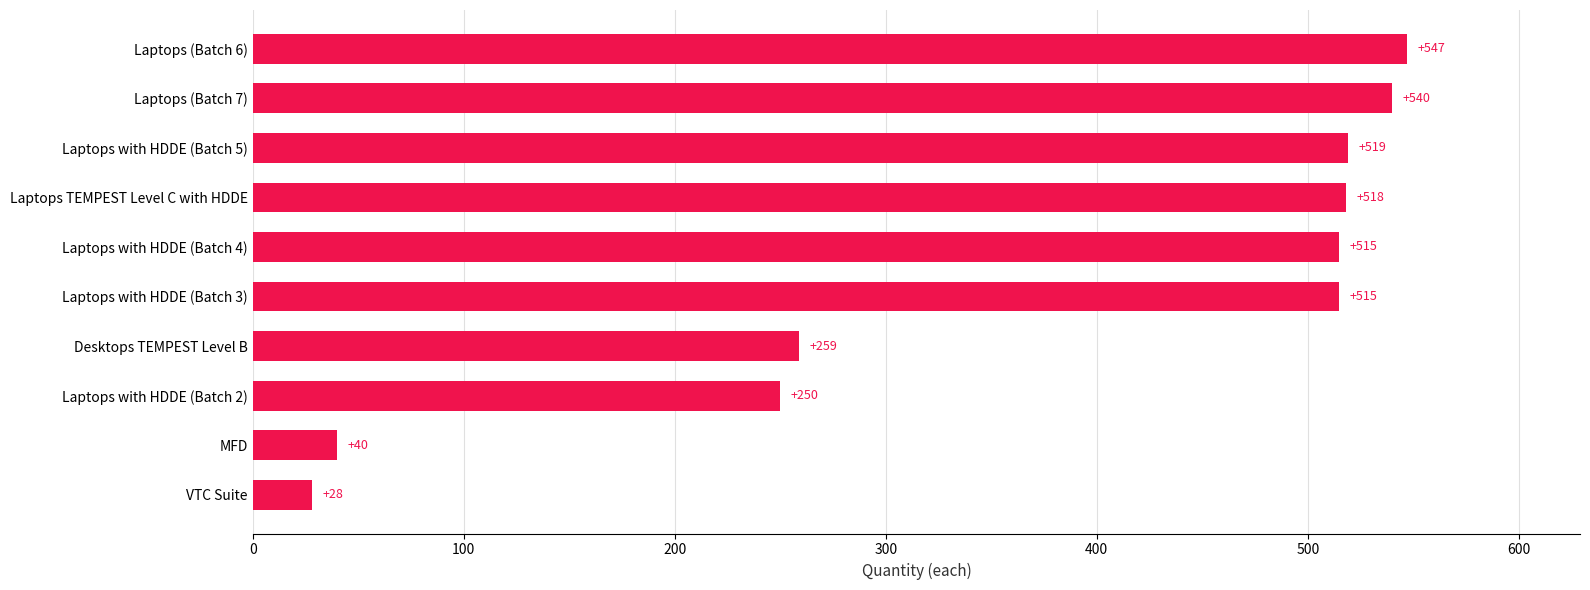

Approximately how many times larger is the value at Laptops with HDDE (Batch 3) compared to Laptops (Batch 6)?

0.9